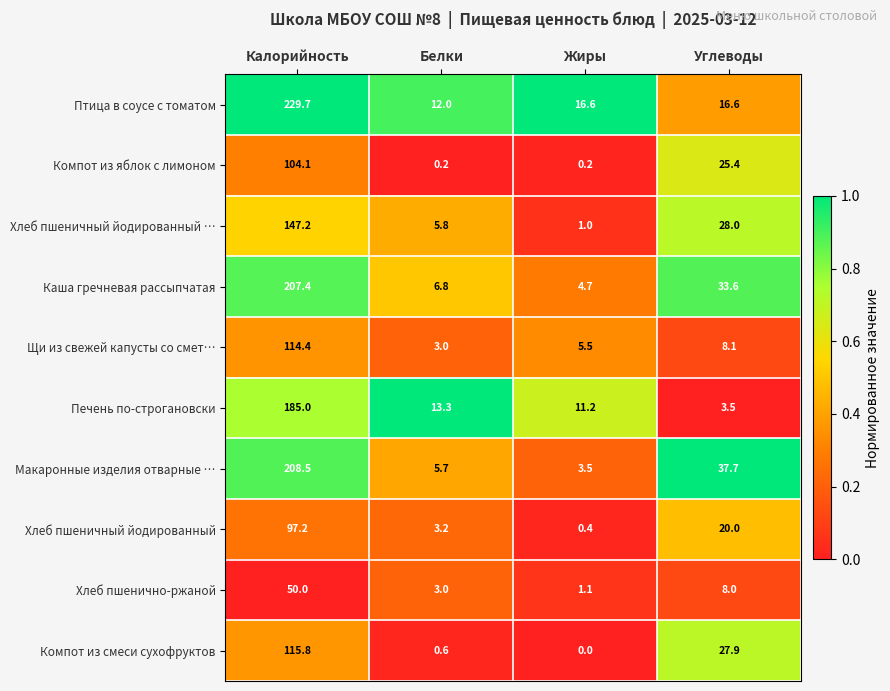

Where does the Компот из смеси сухофруктов series first go above 27?

Калорийность